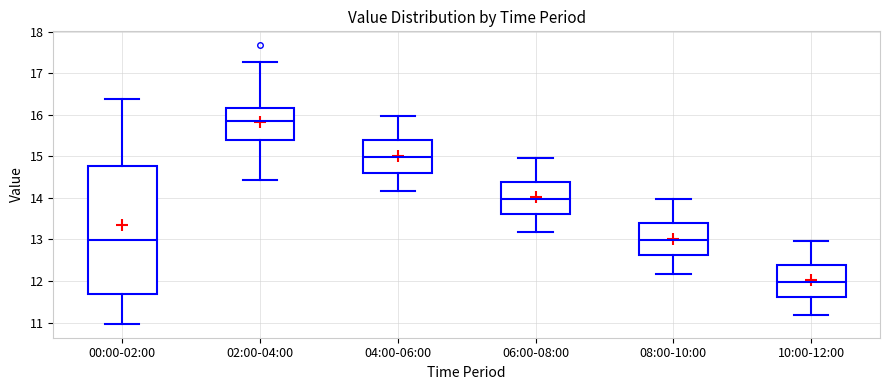

Reading left to right, read every box against the y-axis: the position of its median line, the range the box covers, and the ends of its whiskers. The values are not printed on the chart, so give them approximately, as read against the axis.

00:00-02:00: median 13.0, box 11.7 to 14.8, whiskers 11.0 to 16.4
02:00-04:00: median 15.9, box 15.4 to 16.2, whiskers 14.4 to 17.3
04:00-06:00: median 15.0, box 14.6 to 15.4, whiskers 14.2 to 16.0
06:00-08:00: median 14.0, box 13.6 to 14.4, whiskers 13.2 to 15.0
08:00-10:00: median 13.0, box 12.6 to 13.4, whiskers 12.2 to 14.0
10:00-12:00: median 12.0, box 11.6 to 12.4, whiskers 11.2 to 13.0